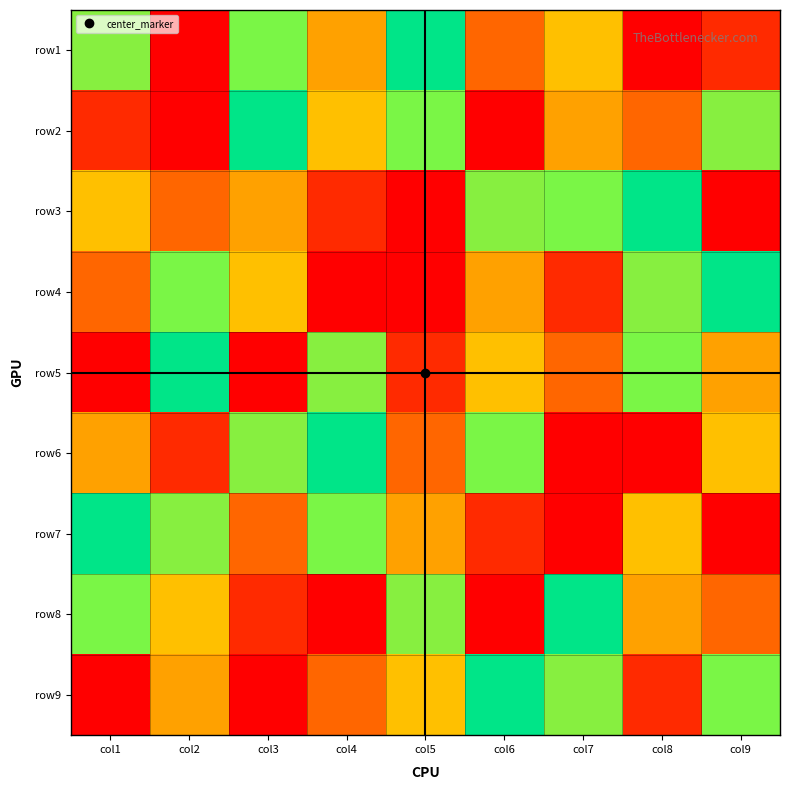

Reading left to right, list all the values displayed in this chart.

row1: col1=7	col2=9	col3=5	col4=8	col5=6	col6=3	col7=4	col8=1	col9=2
row2: col1=2	col2=1	col3=6	col4=4	col5=5	col6=9	col7=8	col8=3	col9=7
row3: col1=4	col2=3	col3=8	col4=2	col5=1	col6=7	col7=5	col8=6	col9=9
row4: col1=3	col2=5	col3=4	col4=1	col5=9	col6=8	col7=2	col8=7	col9=6
row5: col1=1	col2=6	col3=9	col4=7	col5=2	col6=4	col7=3	col8=5	col9=8
row6: col1=8	col2=2	col3=7	col4=6	col5=3	col6=5	col7=1	col8=9	col9=4
row7: col1=6	col2=7	col3=3	col4=5	col5=8	col6=2	col7=9	col8=4	col9=1
row8: col1=5	col2=4	col3=2	col4=9	col5=7	col6=1	col7=6	col8=8	col9=3
row9: col1=9	col2=8	col3=1	col4=3	col5=4	col6=6	col7=7	col8=2	col9=5